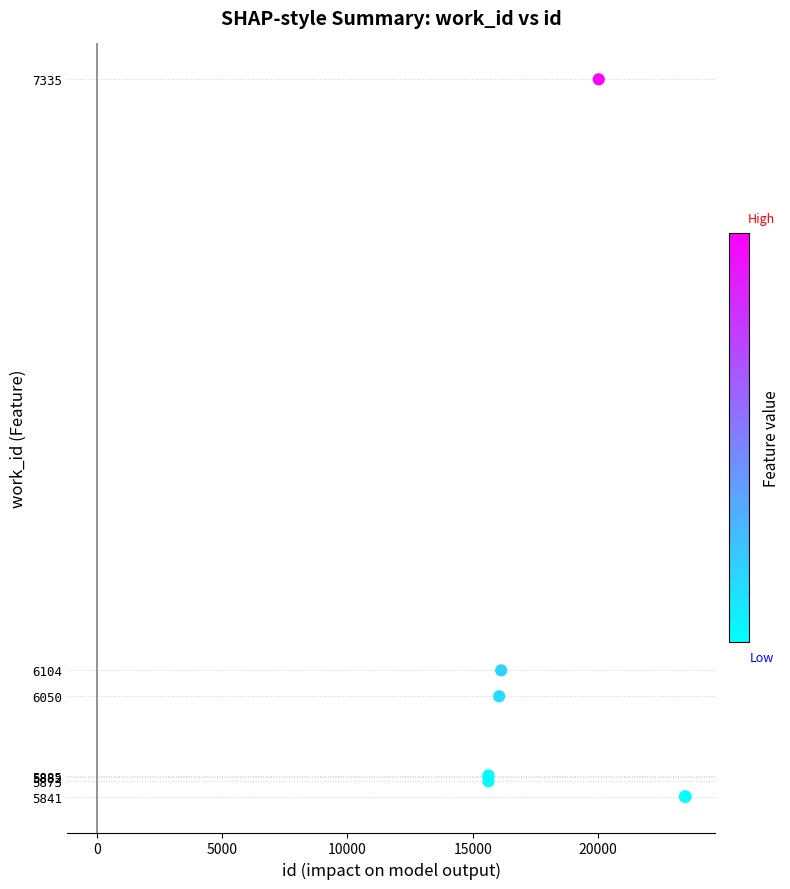

What Y value in the scatter plot is closest to 6588?

6104